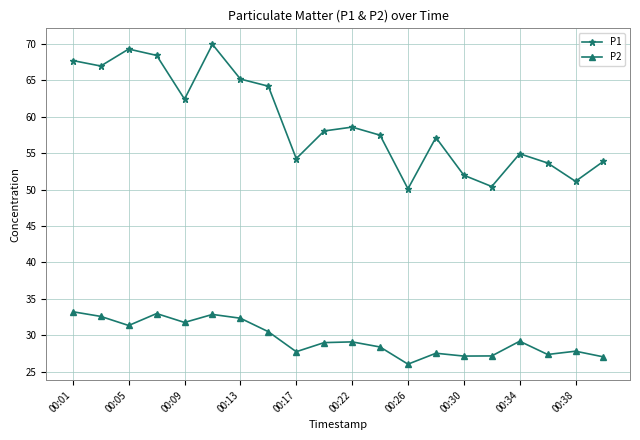

Which series has the widest spread of values?

P1